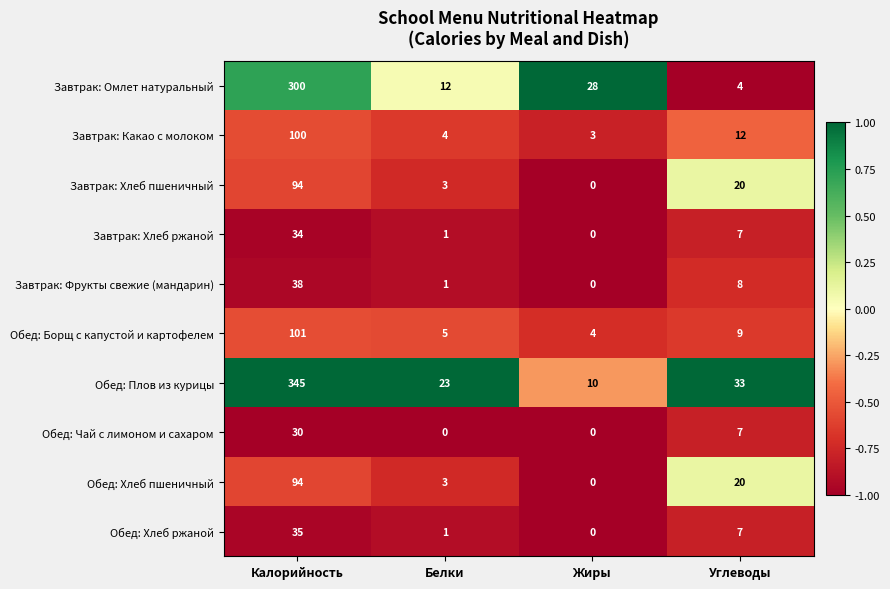

What is the difference between the Обед: Плов из курицы values at Жиры and Углеводы?

23